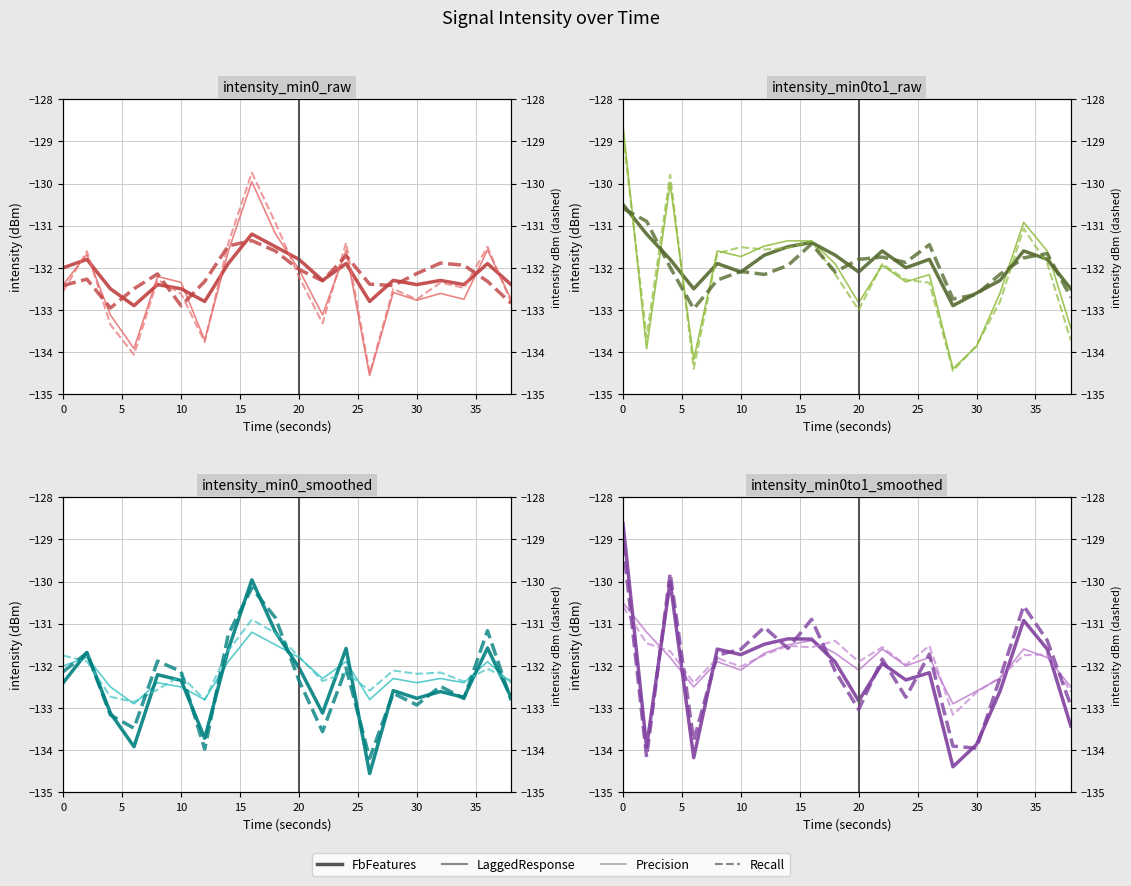

After their last crossing, which series has the higher values: LaggedResponse or Precision?

Precision